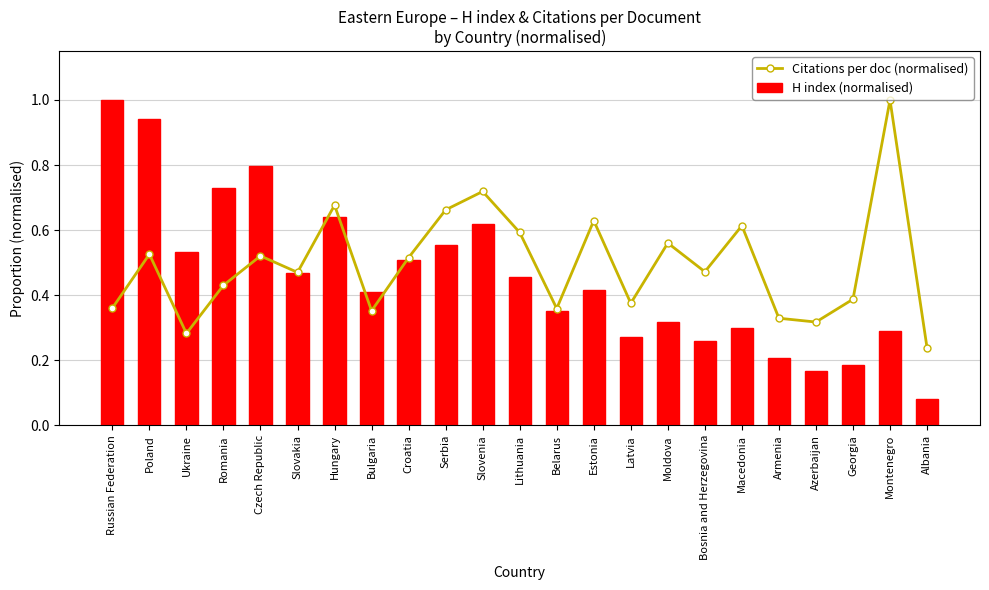

Rank the series by their average value, from lowest to highest.

H index (normalised), Citations per doc (normalised)